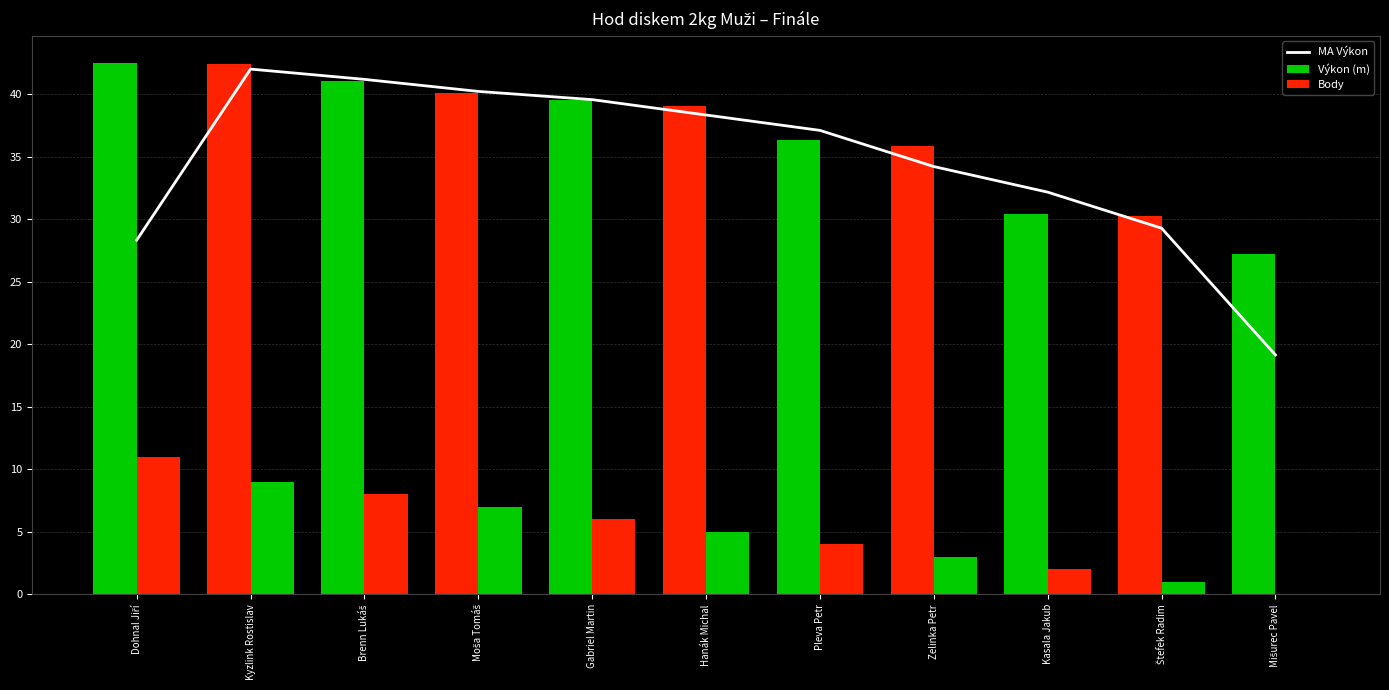

Reading right to left, transcribe all the data shown in this chart.

MA Výkon: 19.1	29.3	32.2	34.2	37.1	38.3	39.6	40.2	41.2	42.0	28.3
Výkon (m): 27.2	30.2	30.4	35.9	36.4	39.1	39.5	40.1	41.1	42.4	42.5
Body: 0.0	1.0	2.0	3.0	4.0	5.0	6.0	7.0	8.0	9.0	11.0